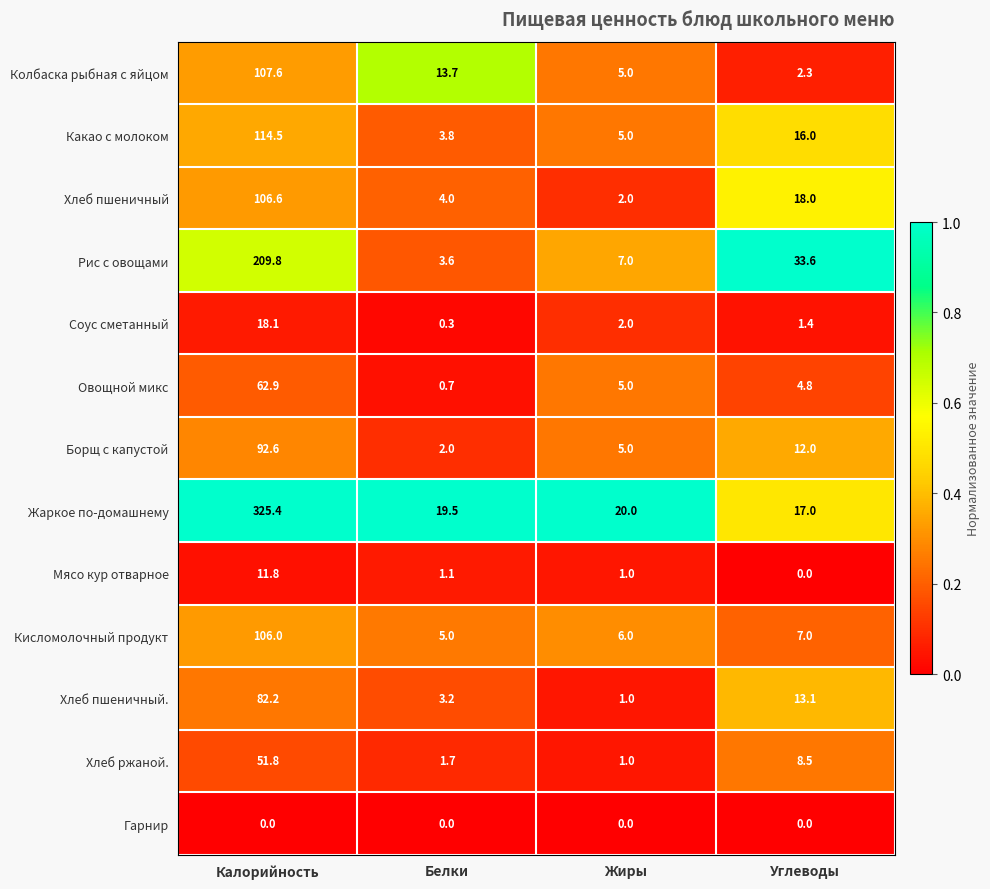

What is the difference between the highest and lowest values at Углеводы?

33.6